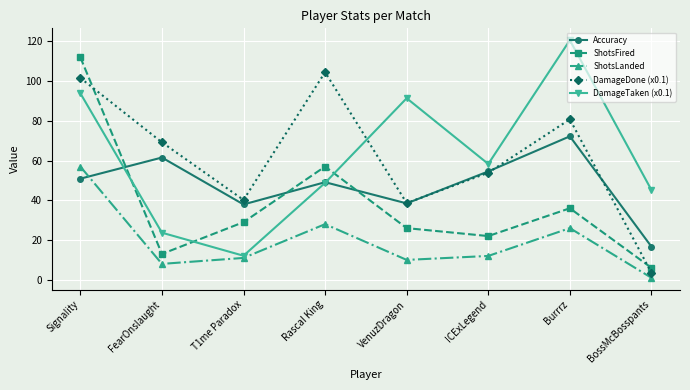

What are all the series names shown in the legend?

Accuracy, ShotsFired, ShotsLanded, DamageDone (x0.1), DamageTaken (x0.1)